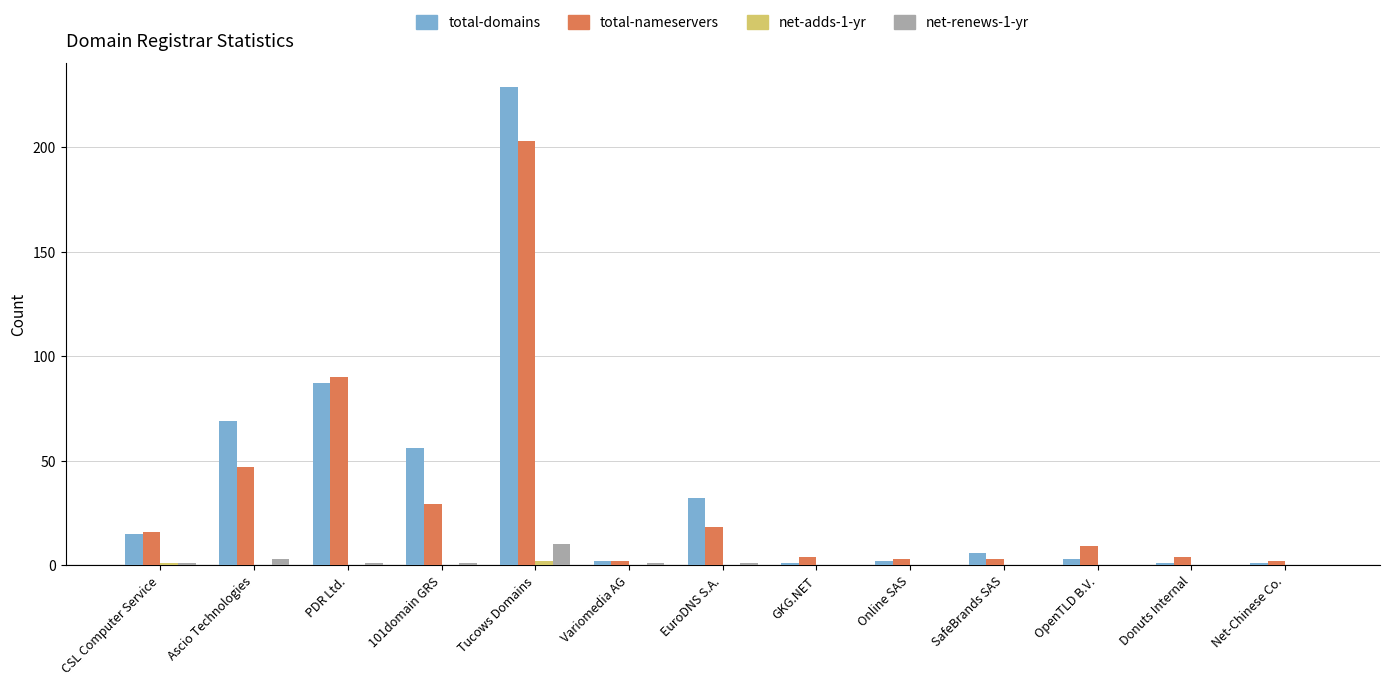

How many groups of bars are there?

13